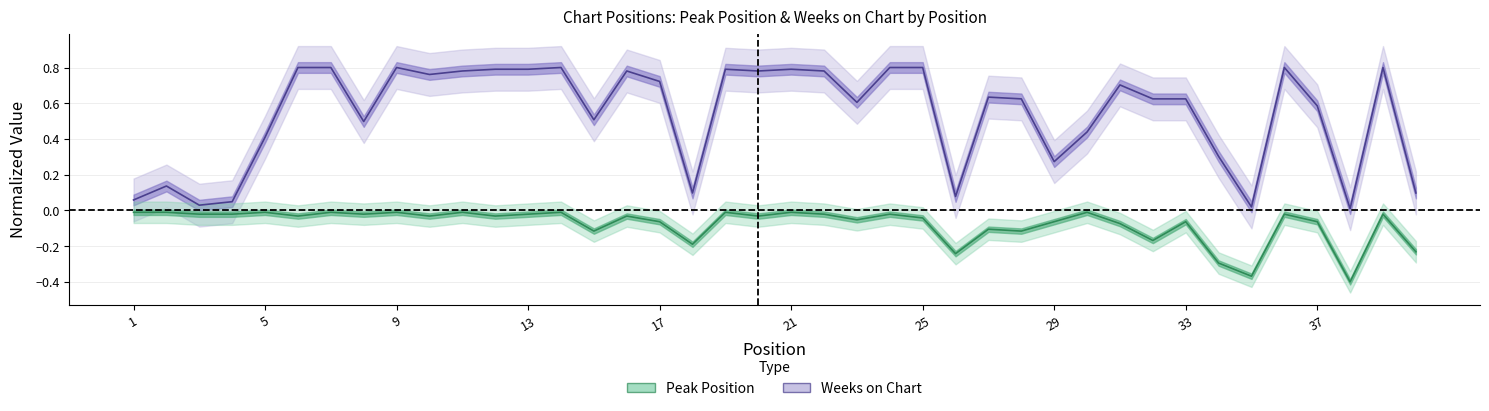

What are all the series names shown in the legend?

Peak Position, Weeks on Chart